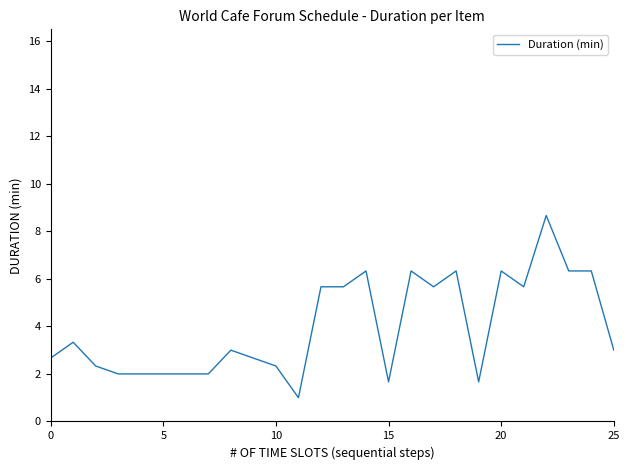

What is the sum of all values?

103.0